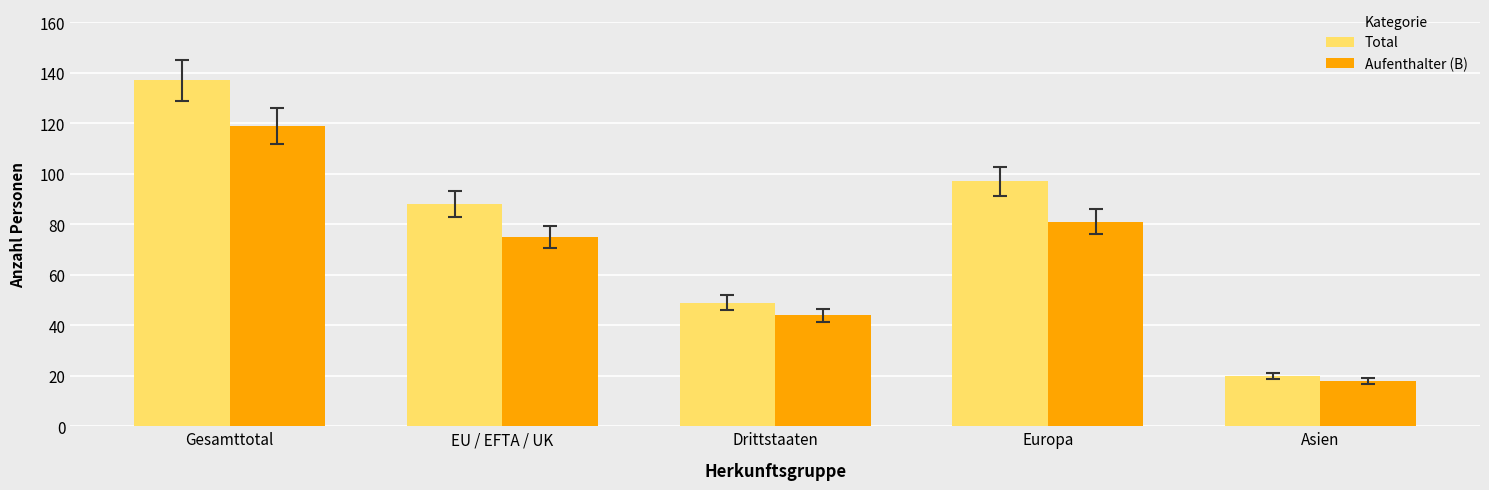

Rank the categories by Total value from highest to lowest.

Gesamttotal, Europa, EU / EFTA / UK, Drittstaaten, Asien